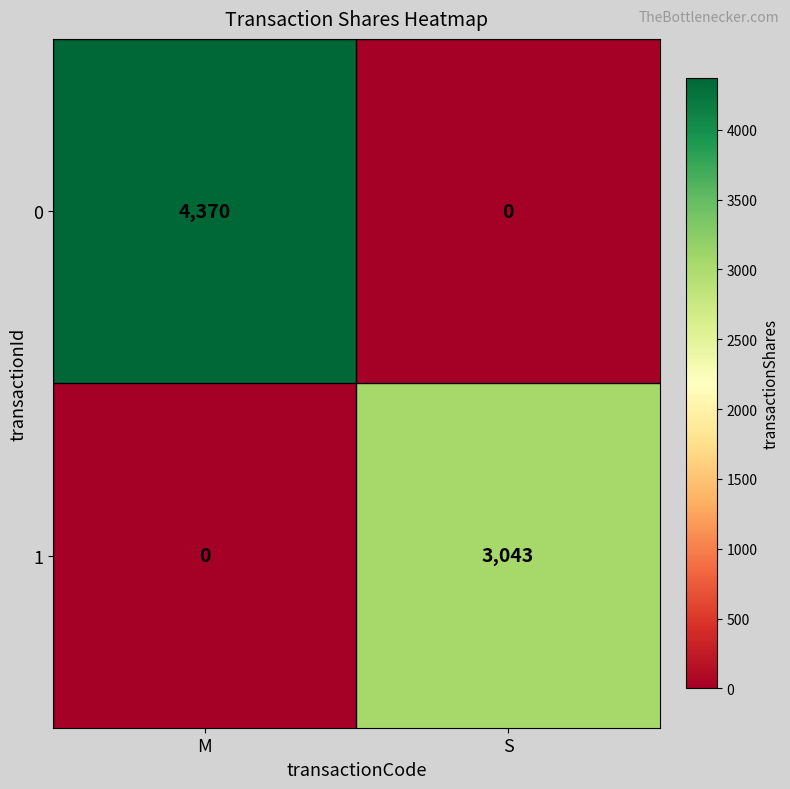

Where is 1 nearest to the value 1521?

M